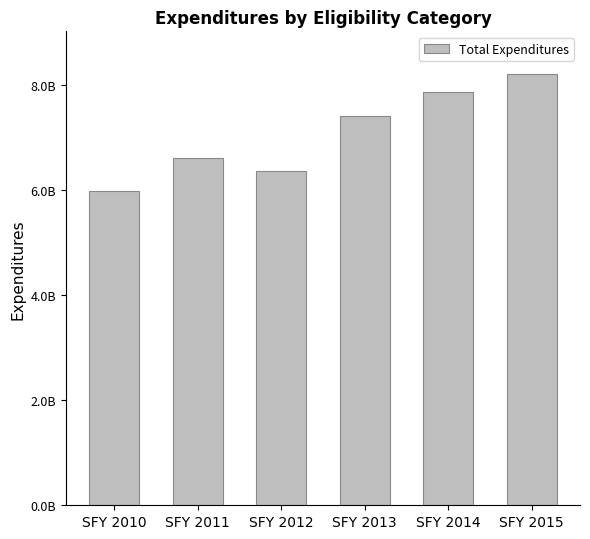

Rank the categories by value from lowest to highest.

SFY 2010, SFY 2012, SFY 2011, SFY 2013, SFY 2014, SFY 2015